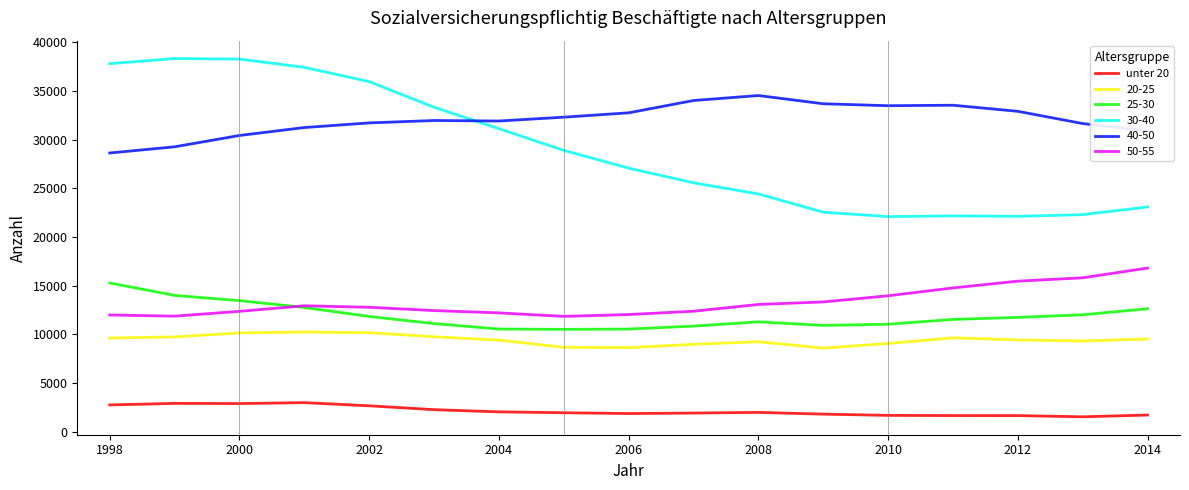

True or false: 50-55 and 40-50 intersect in this chart.

False